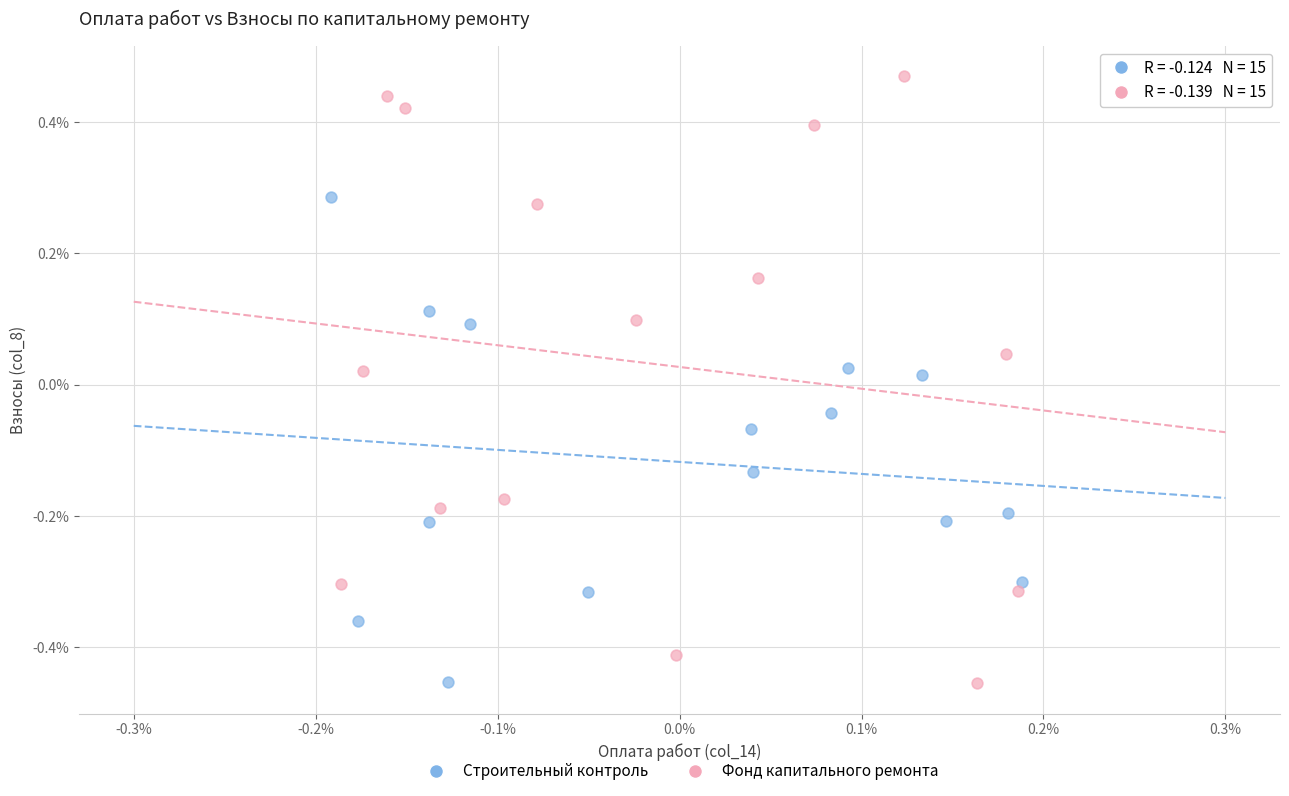

Which series contains the highest Y value?

Фонд капитального ремонта